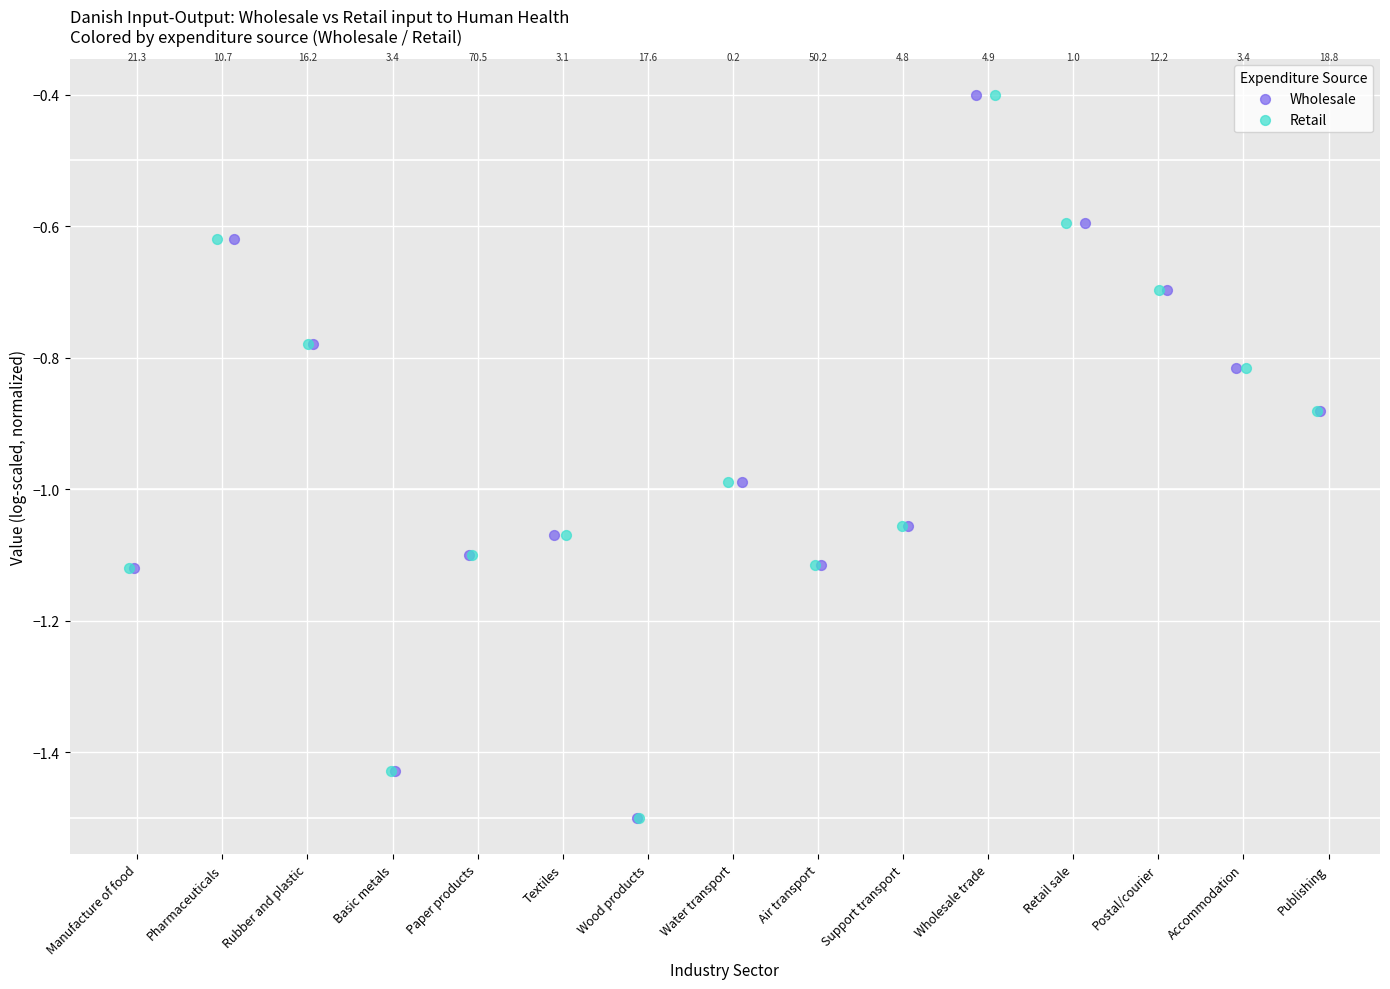

What are all the series names shown in the legend?

Wholesale, Retail